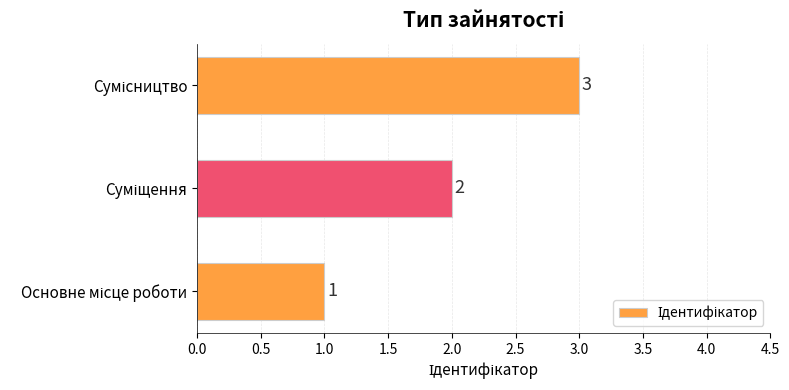

How many distinct data groups are displayed?

1